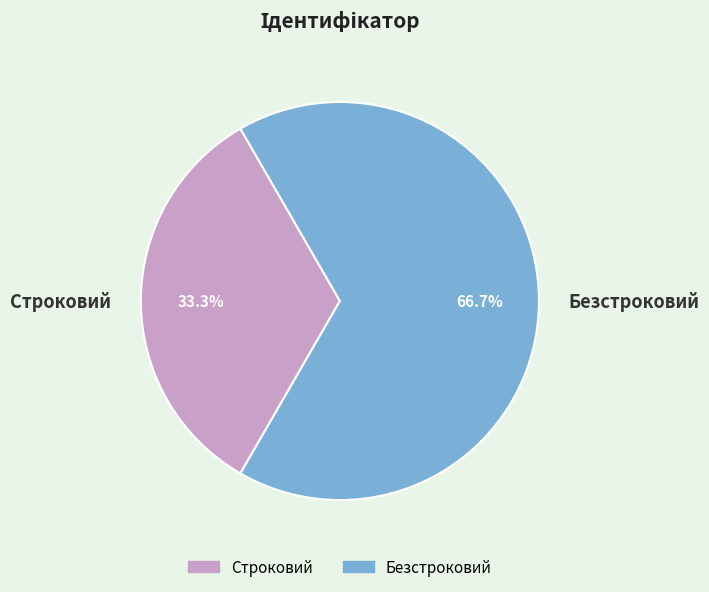

To the nearest percent, what is the difference between the Строковий and Безстроковий slice percentages?

33%